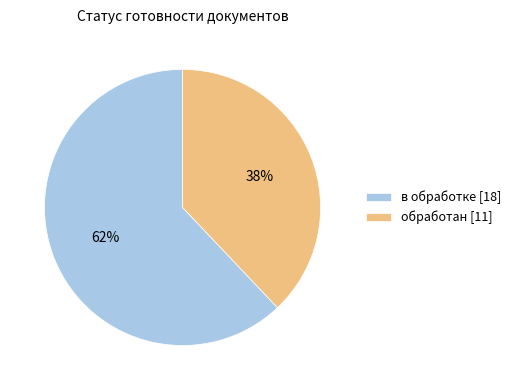

To the nearest percent, what is the difference between the largest and smallest slice percentages?

24%